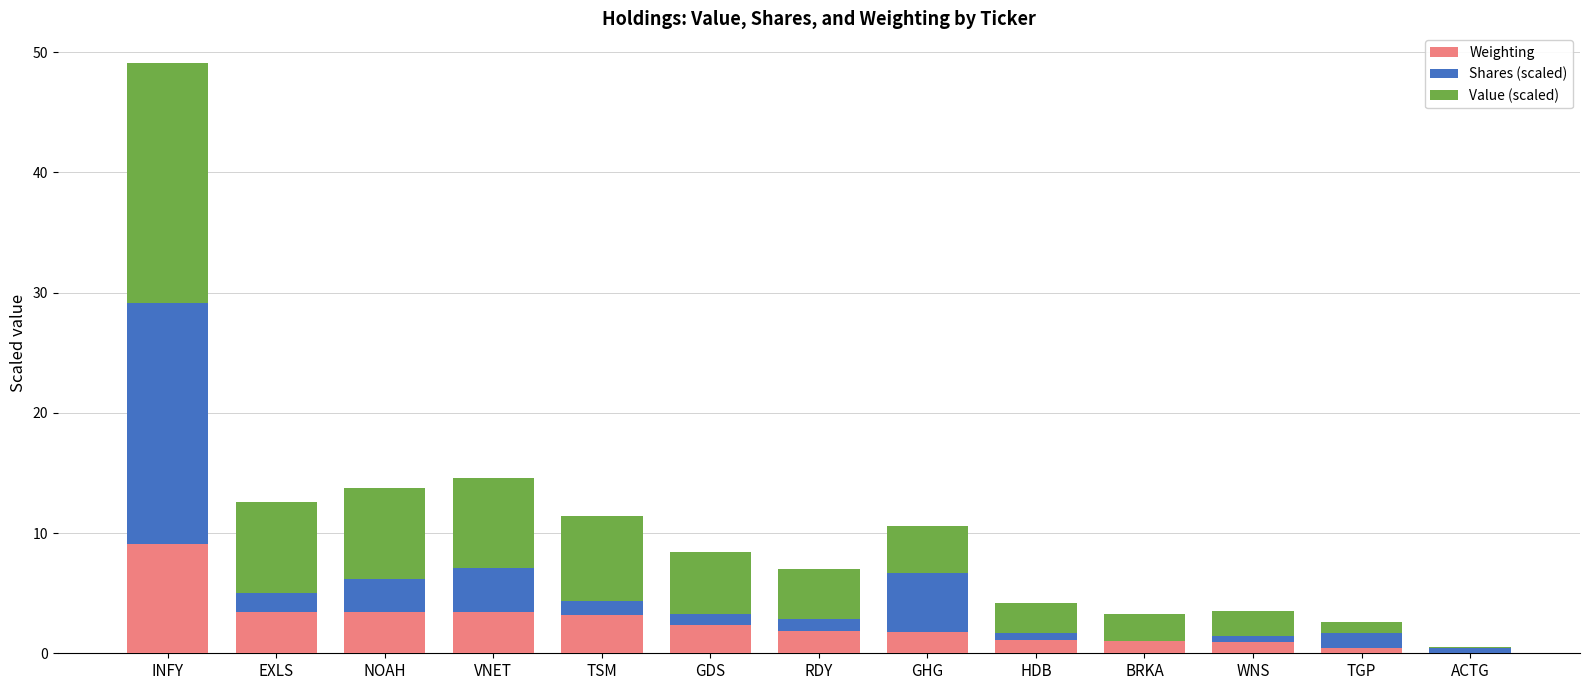

What is the total value across all series at GHG?

10.6